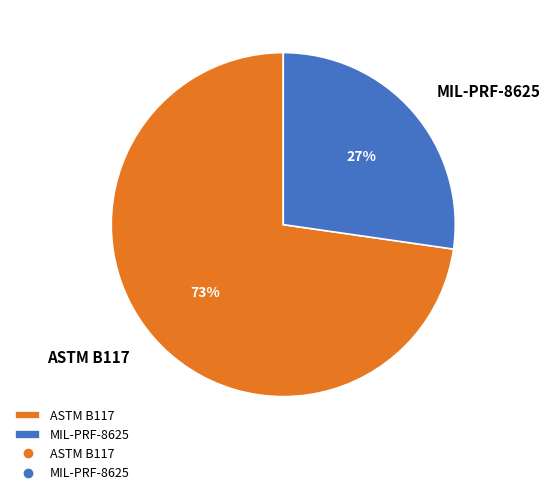

Rank the categories by value from highest to lowest.

ASTM B117, MIL-PRF-8625